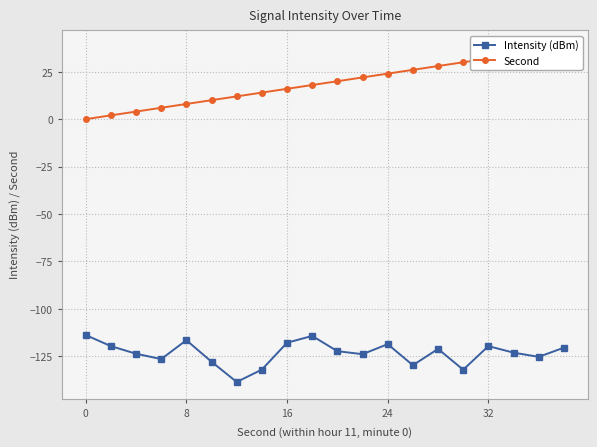

What is the value of the Second point at the 18th from the left?

34.0